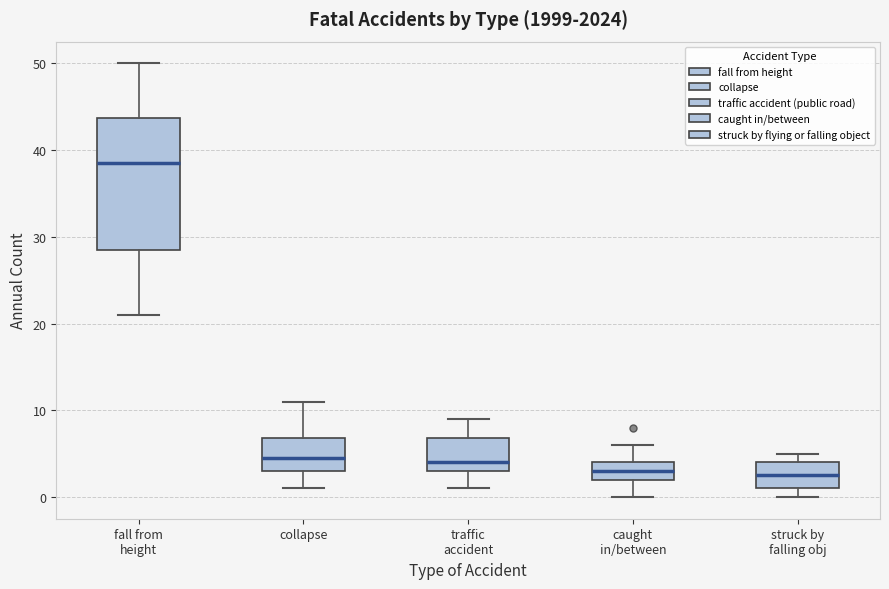

Where is the lower edge of the box for struck by falling obj on the y-axis? The values are not printed on the chart, so give them approximately, as read against the axis.

1